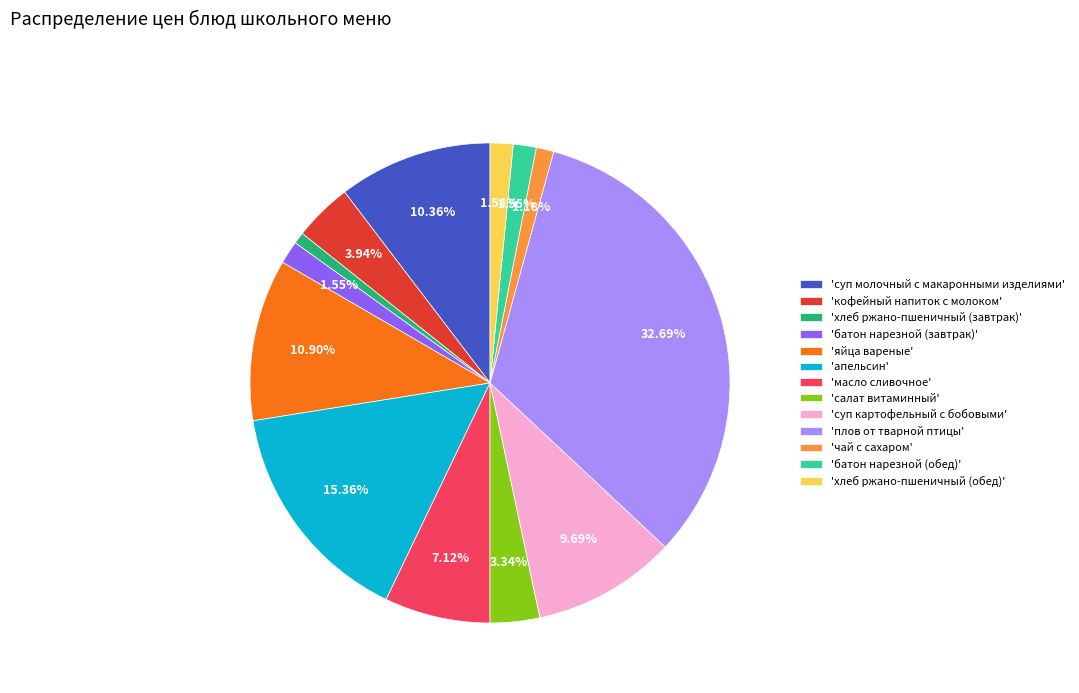

Does 'апельсин' represent more than half of the total?

No